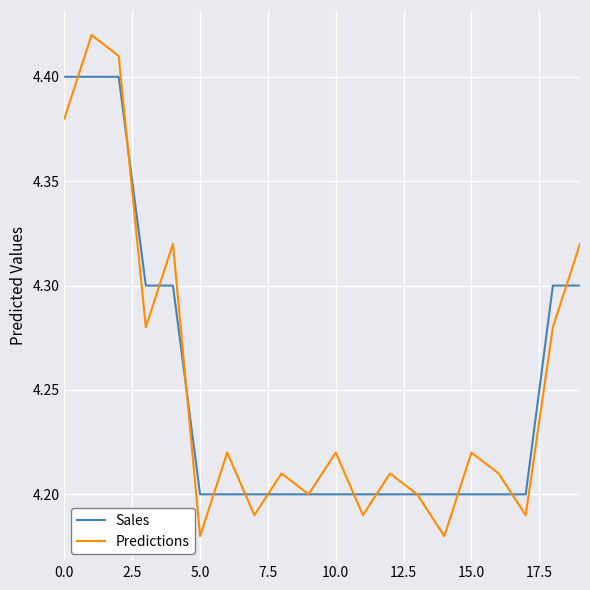

Which series has the largest range (max minus min)?

Predictions